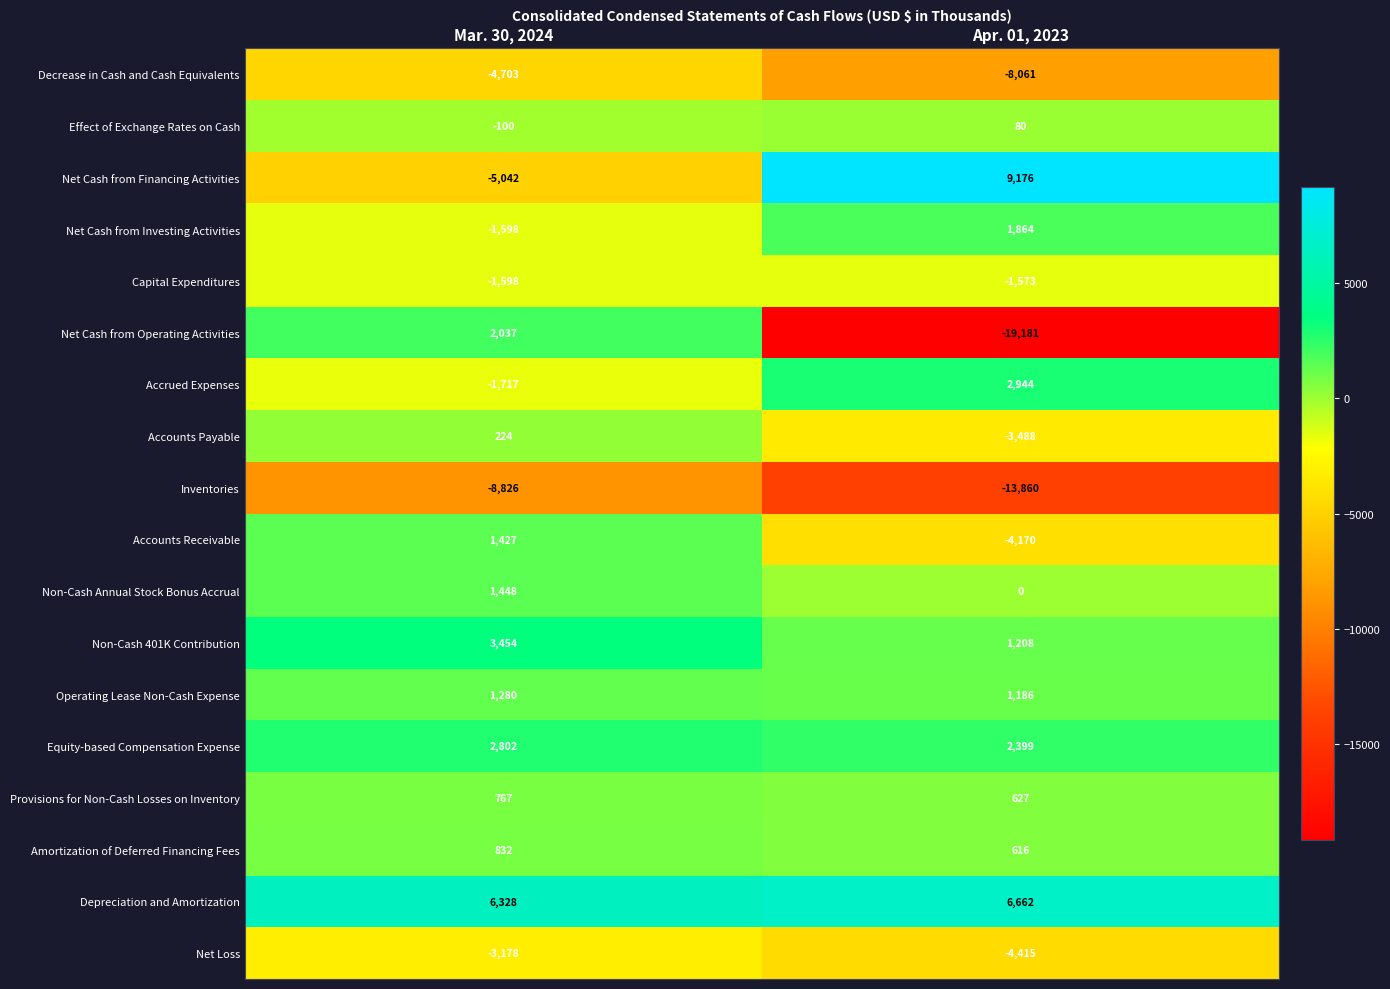

What is the minimum value shown in the chart?

-19181